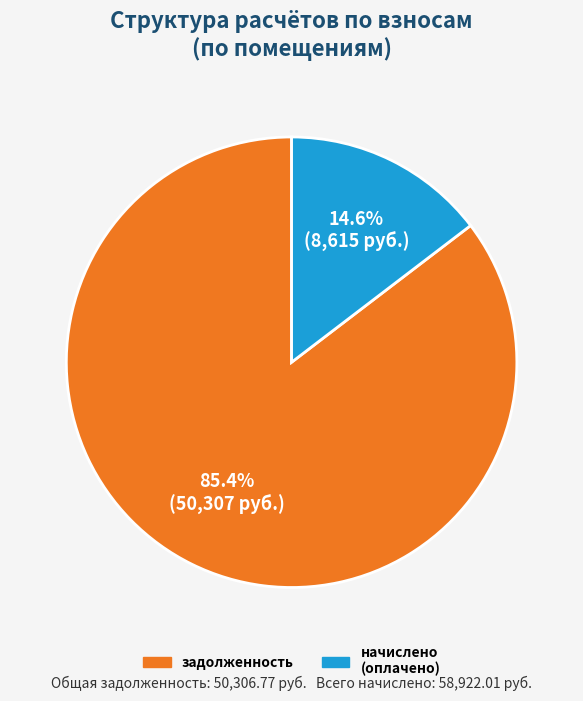

Does any single category account for the majority?

Yes